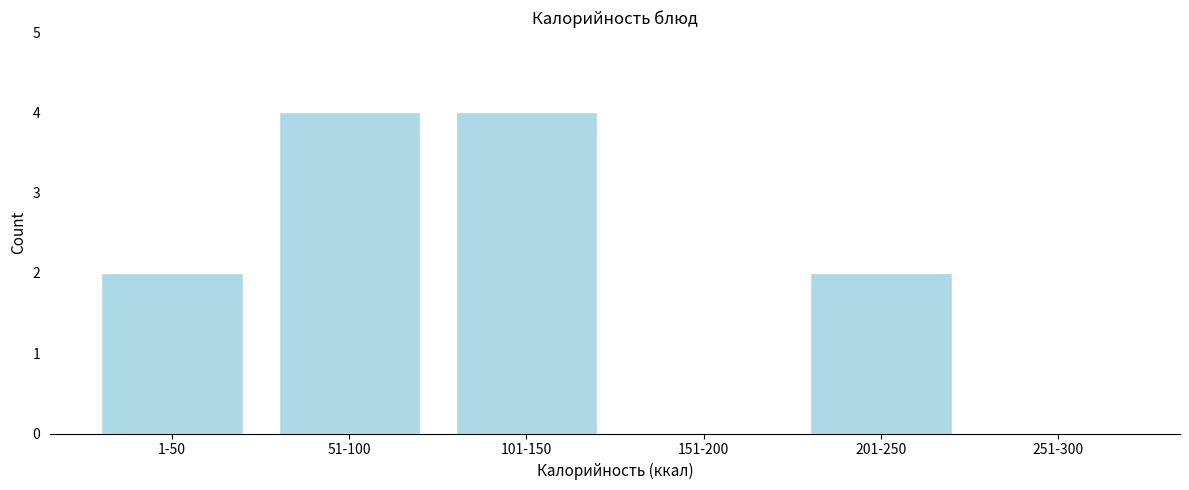

Reading right to left, what are all the values shown in this chart?

251-300=0	201-250=2	151-200=0	101-150=4	51-100=4	1-50=2